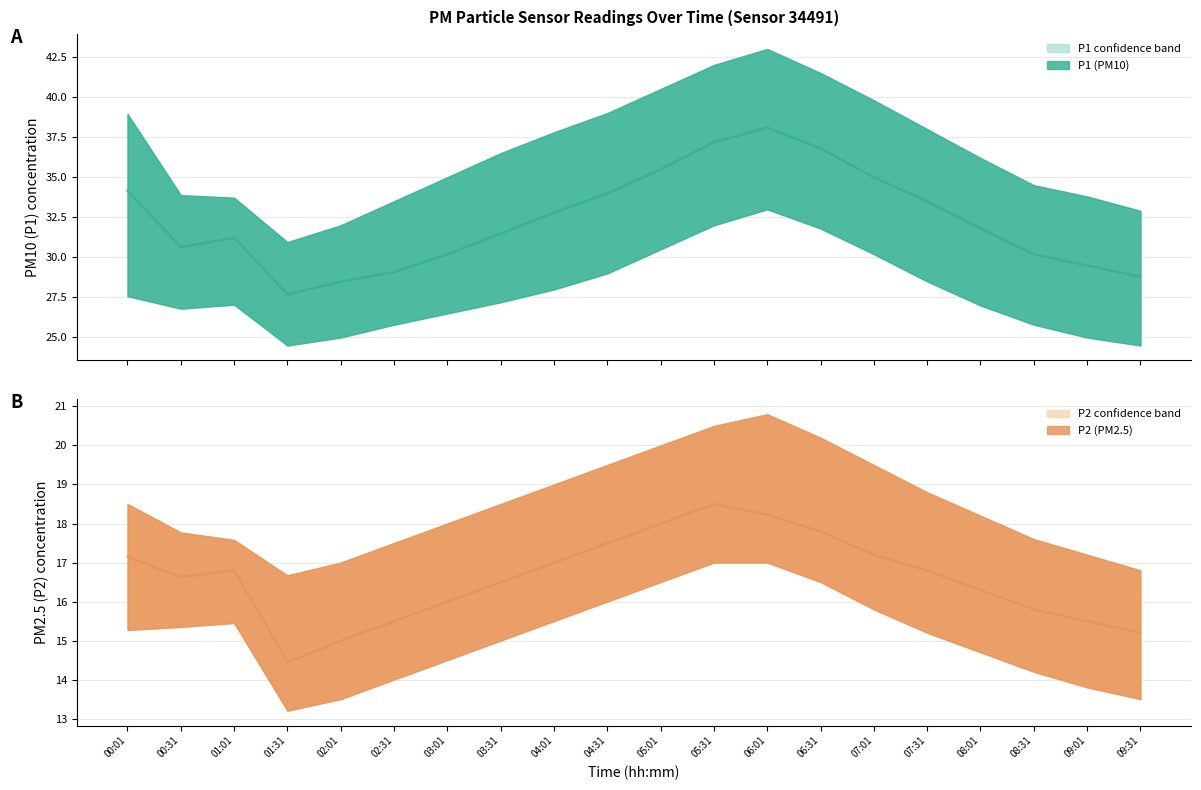

Reading left to right, list all the values displayed in this chart.

P1: 00:01=34.1	00:31=30.6	01:01=31.2	01:31=27.7	02:01=28.5	02:31=29.1	03:01=30.2	03:31=31.5	04:01=32.8	04:31=34.0	05:01=35.5	05:31=37.2	06:01=38.1	06:31=36.8	07:01=35.0	07:31=33.5	08:01=31.8	08:31=30.2	09:01=29.5	09:31=28.8
P1_upper: 00:01=39.0	00:31=33.9	01:01=33.7	01:31=30.9	02:01=32.0	02:31=33.5	03:01=35.0	03:31=36.5	04:01=37.8	04:31=39.0	05:01=40.5	05:31=42.0	06:01=43.0	06:31=41.5	07:01=39.8	07:31=38.0	08:01=36.2	08:31=34.5	09:01=33.8	09:31=32.9
P1_lower: 00:01=27.6	00:31=26.8	01:01=27.1	01:31=24.5	02:01=25.0	02:31=25.8	03:01=26.5	03:31=27.2	04:01=28.0	04:31=29.0	05:01=30.5	05:31=32.0	06:01=33.0	06:31=31.8	07:01=30.2	07:31=28.5	08:01=27.0	08:31=25.8	09:01=25.0	09:31=24.5
P2: 00:01=17.1	00:31=16.6	01:01=16.8	01:31=14.4	02:01=15.0	02:31=15.5	03:01=16.0	03:31=16.5	04:01=17.0	04:31=17.5	05:01=18.0	05:31=18.5	06:01=18.2	06:31=17.8	07:01=17.2	07:31=16.8	08:01=16.3	08:31=15.8	09:01=15.5	09:31=15.2
P2_upper: 00:01=18.5	00:31=17.8	01:01=17.6	01:31=16.7	02:01=17.0	02:31=17.5	03:01=18.0	03:31=18.5	04:01=19.0	04:31=19.5	05:01=20.0	05:31=20.5	06:01=20.8	06:31=20.2	07:01=19.5	07:31=18.8	08:01=18.2	08:31=17.6	09:01=17.2	09:31=16.8
P2_lower: 00:01=15.3	00:31=15.3	01:01=15.4	01:31=13.2	02:01=13.5	02:31=14.0	03:01=14.5	03:31=15.0	04:01=15.5	04:31=16.0	05:01=16.5	05:31=17.0	06:01=17.0	06:31=16.5	07:01=15.8	07:31=15.2	08:01=14.7	08:31=14.2	09:01=13.8	09:31=13.5